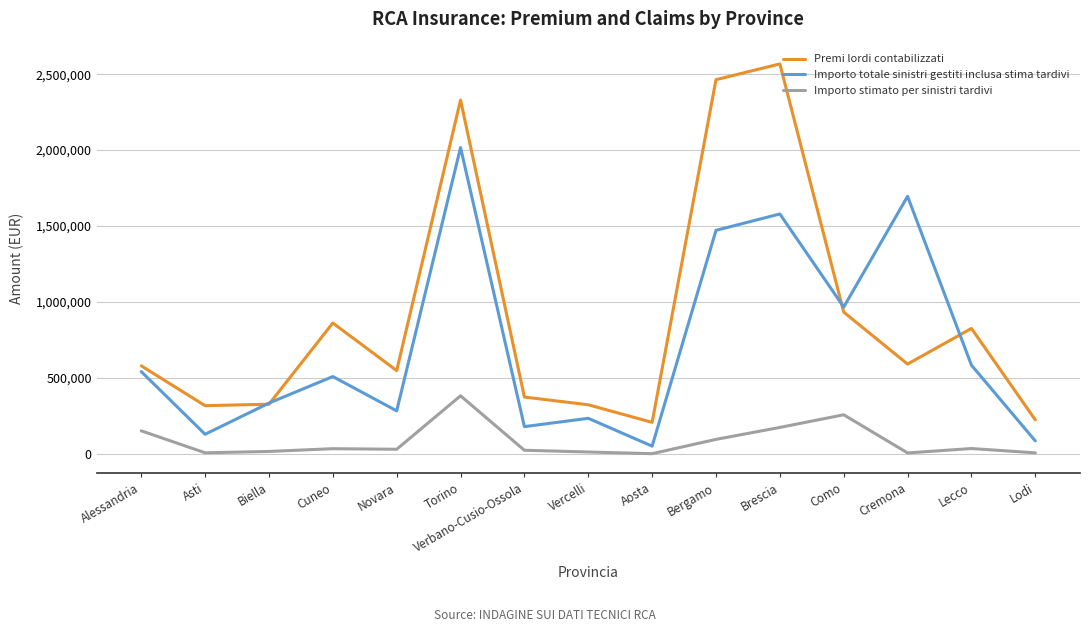

At how many categories does at least one series exceed 514629?

9